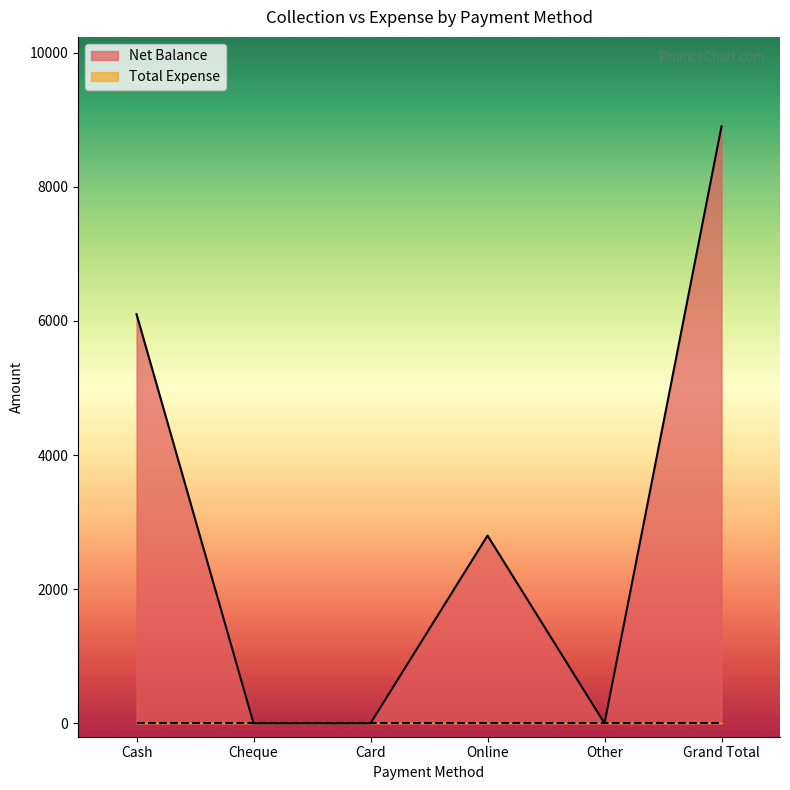

How many values are above zero?

3